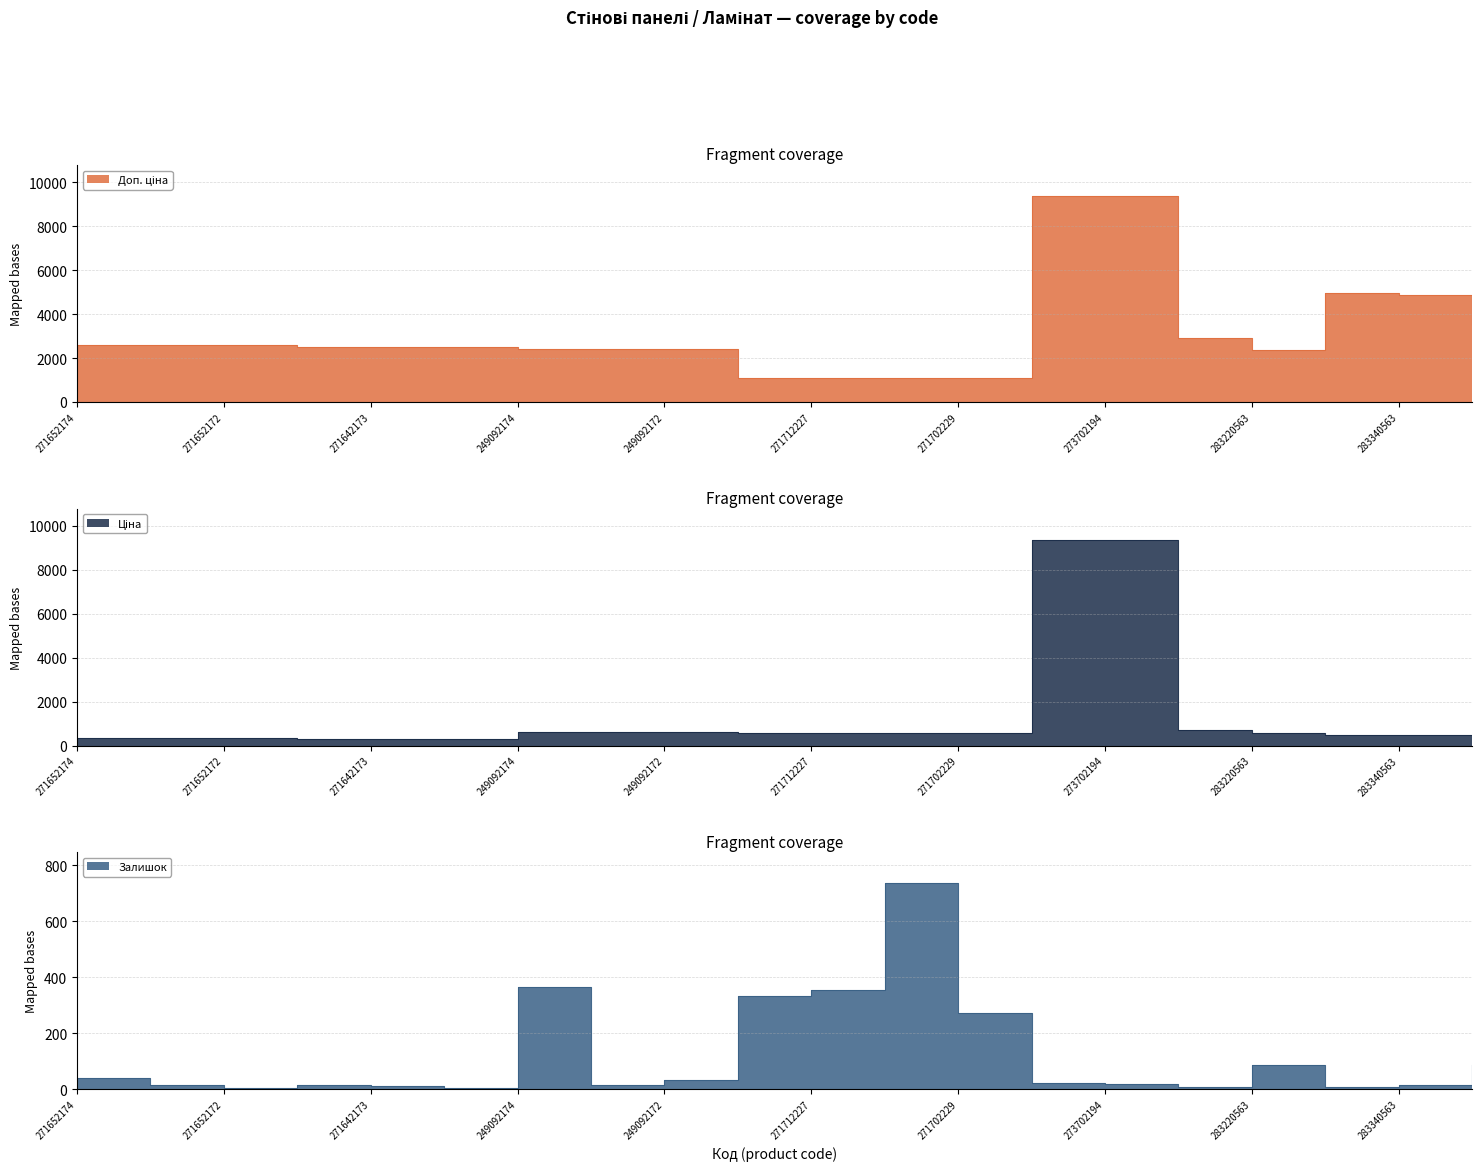

Reading left to right, list all the values displayed in this chart.

Доп. ціна: 271652174=2598.3	271652173=2598.3	271652172=2598.3	271642174=2482.4	271642173=2482.4	271642172=2482.4	249092174=2414.8	249092173=2414.8	249092172=2414.8	271712228=1081.7	271712227=1081.7	271702230=1081.7	271702229=1081.7	273702193=9384.0	273702194=9384.0	283280563=2897.8	283220563=2366.5	283370563=4950.4	283340563=4853.8	283310563=3573.9
Ціна: 271652174=324.8	271652173=324.8	271652172=324.8	271642174=310.3	271642173=310.3	271642172=310.3	249092174=603.7	249092173=603.7	249092172=603.7	271712228=589.9	271712227=589.9	271702230=589.9	271702229=589.9	273702193=9384.0	273702194=9384.0	283280563=724.5	283220563=591.6	283370563=495.0	283340563=485.4	283310563=357.4
Залишок: 271652174=38.0	271652173=15.0	271652172=5.0	271642174=14.0	271642173=10.0	271642172=5.0	249092174=365.0	249092173=14.0	249092172=33.0	271712228=334.0	271712227=353.0	271702230=736.0	271702229=273.0	273702193=20.0	273702194=18.0	283280563=9.0	283220563=86.0	283370563=9.0	283340563=14.0	283310563=85.0